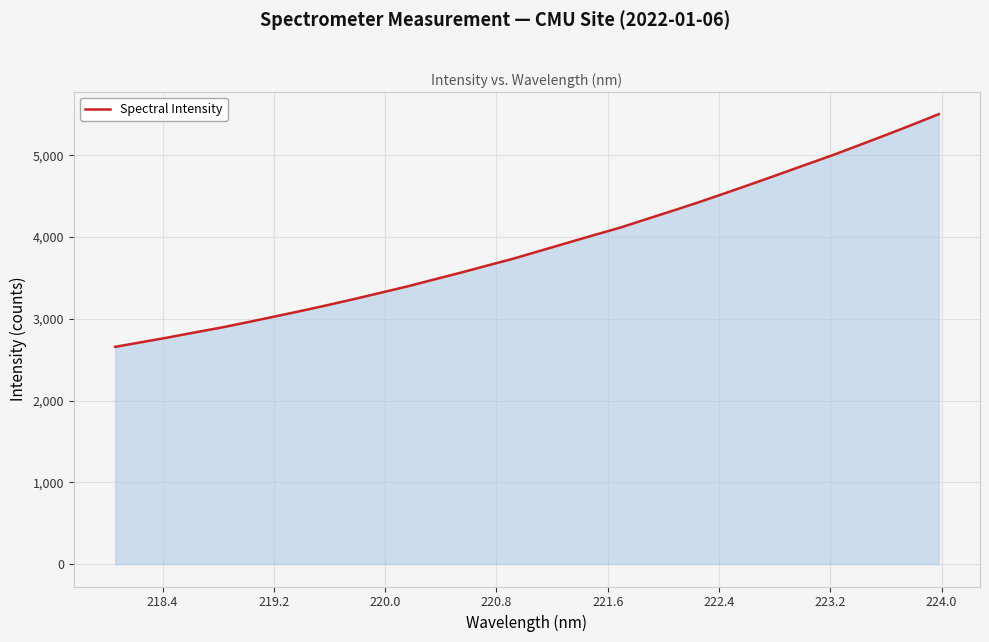

What is the greatest value displayed?

5504.4